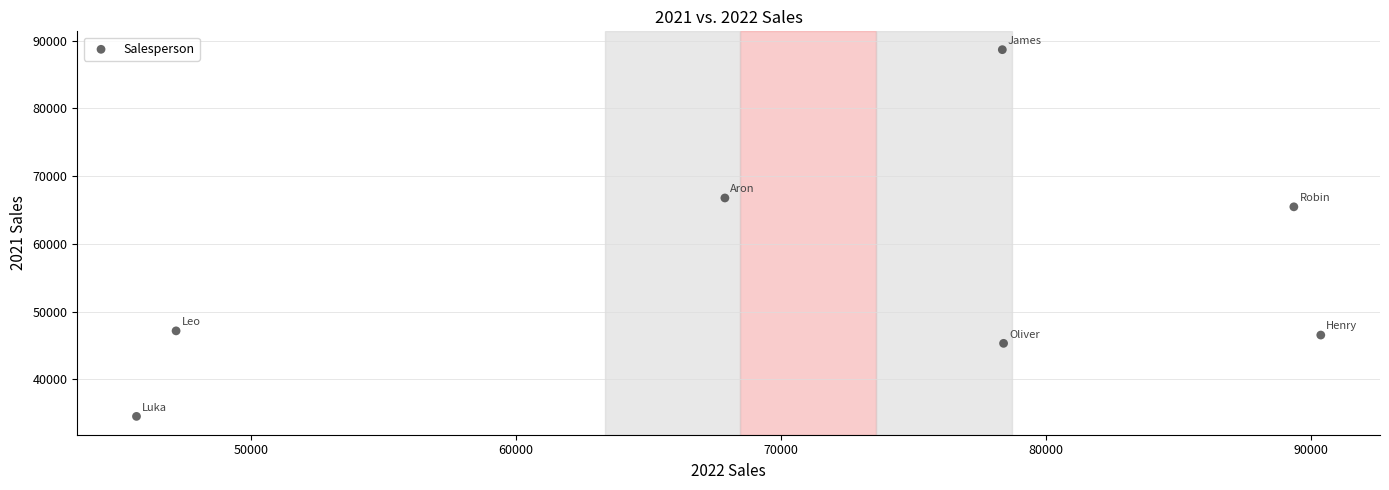

What Y value in the scatter plot is closest to 61608?

65476